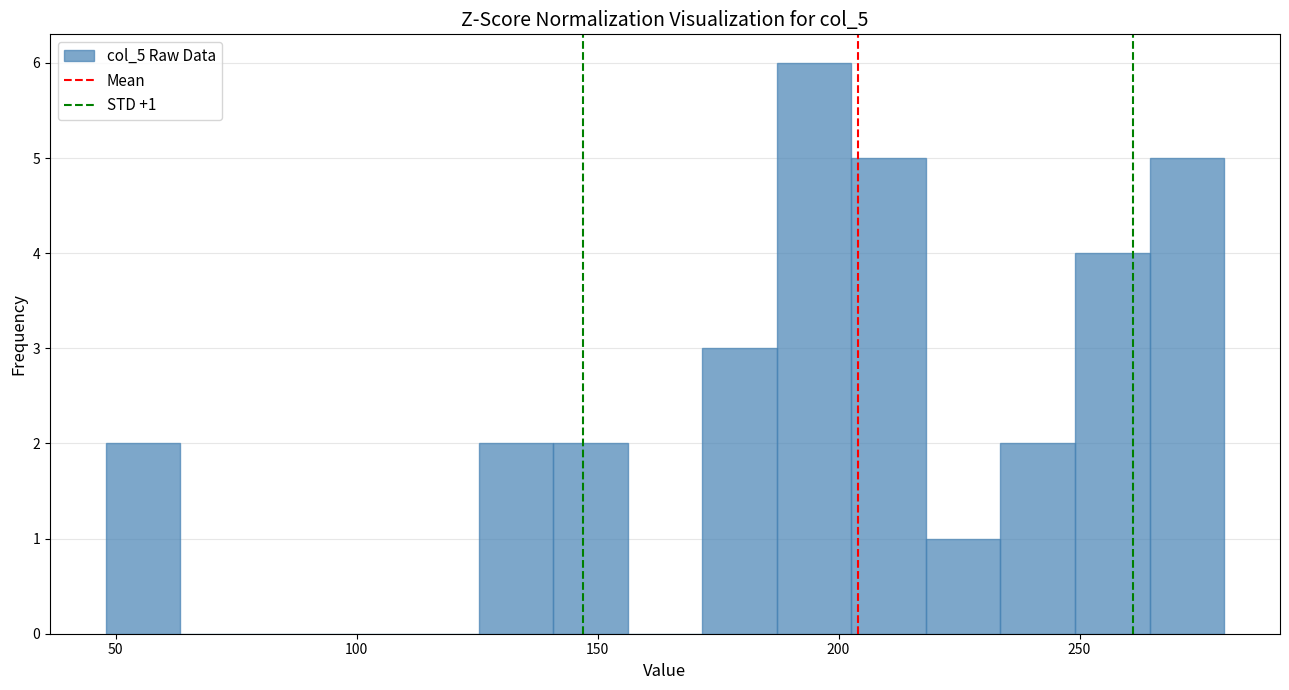

Around what value on the x-axis is the tallest bar? Give the approximate position of its centre, as read against the axis.

195